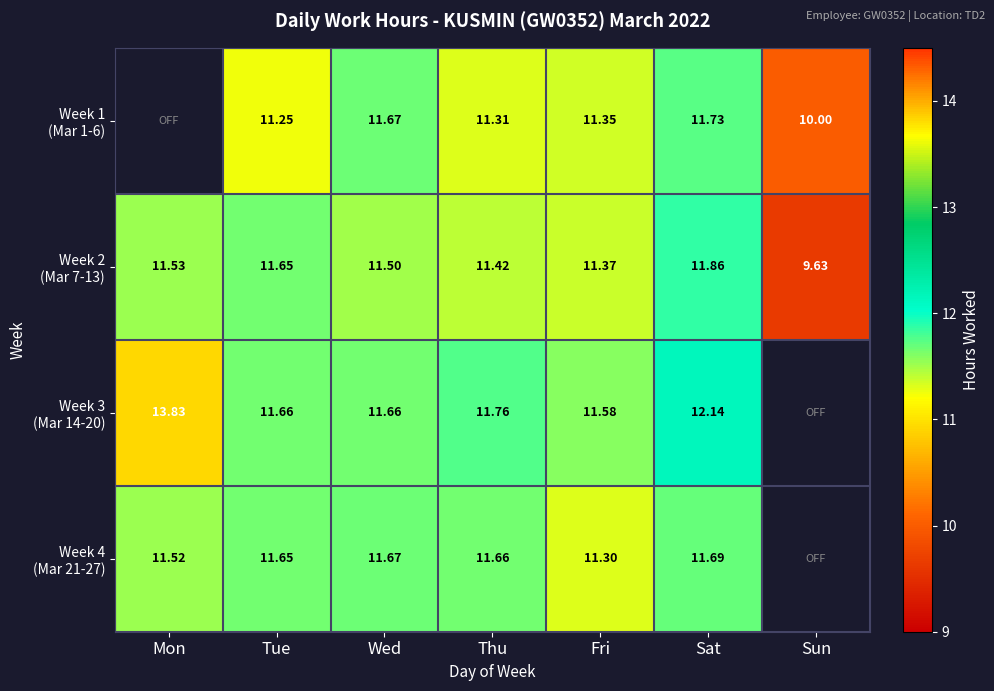

How many series are shown in this chart?

4